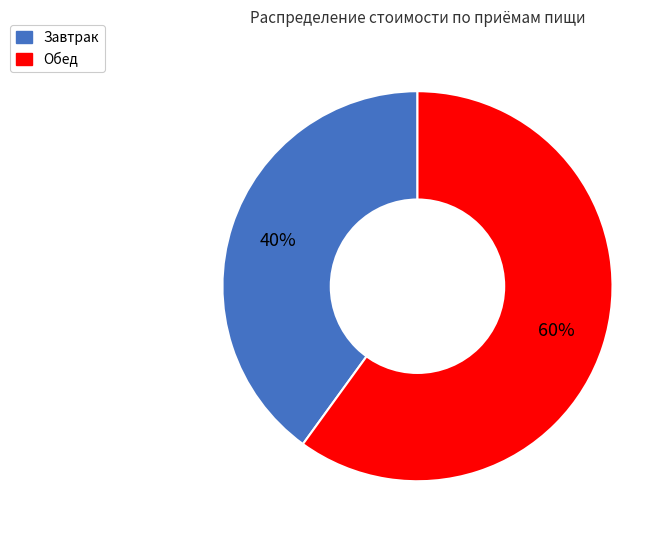

To the nearest percent, what portion does Завтрак represent?

40%